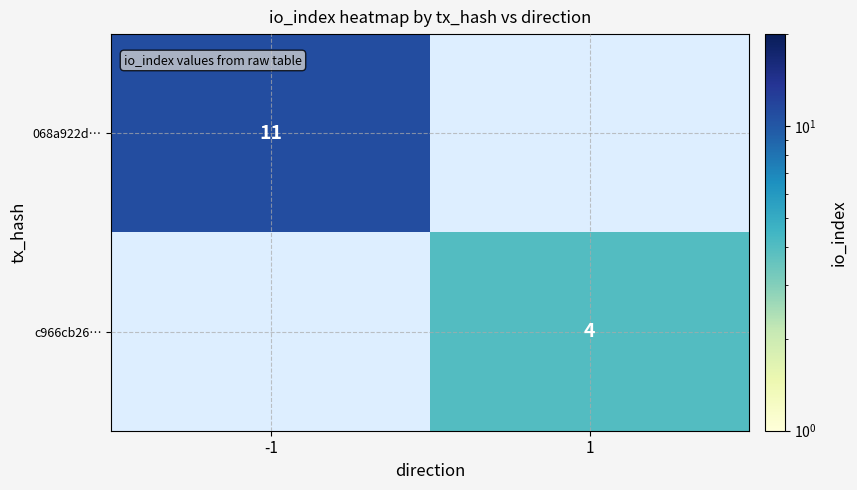

The value of 068a922d… at -1 is 11. True or false?

True